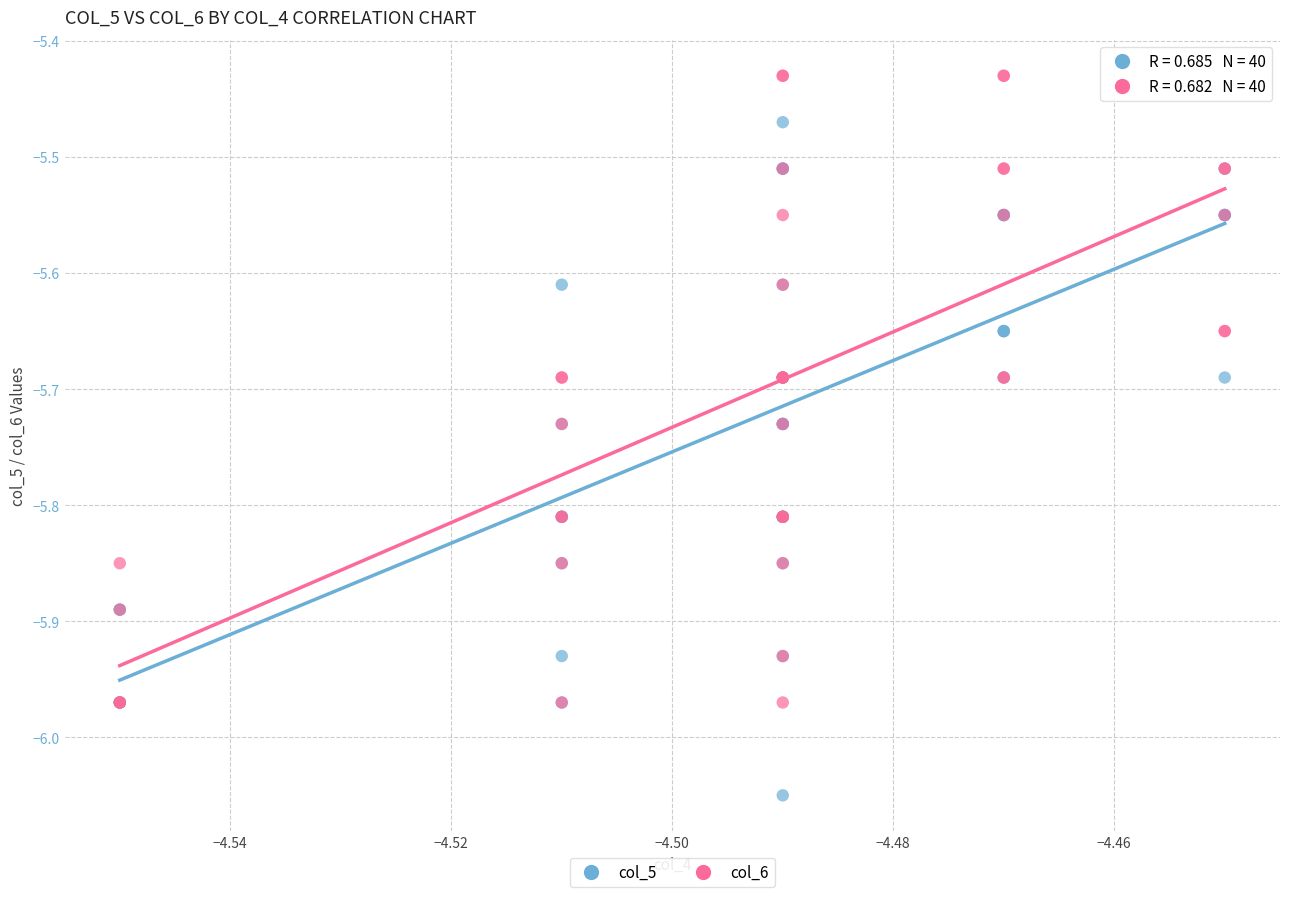

Which series has the largest Y range (max minus min)?

col_5